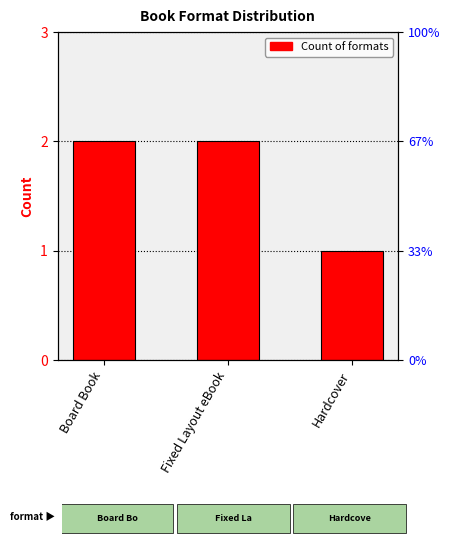

How many categories are shown in the chart?

3